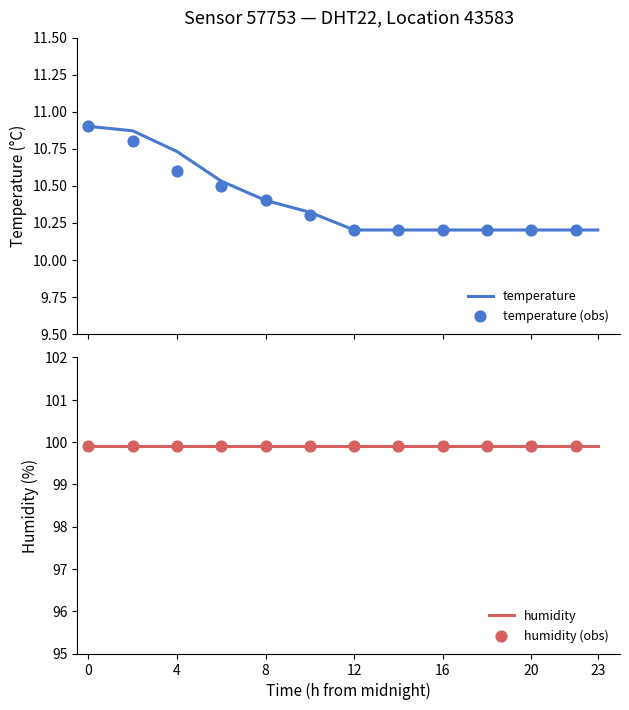

Which has a higher value, 08:00 or 18:00?

08:00